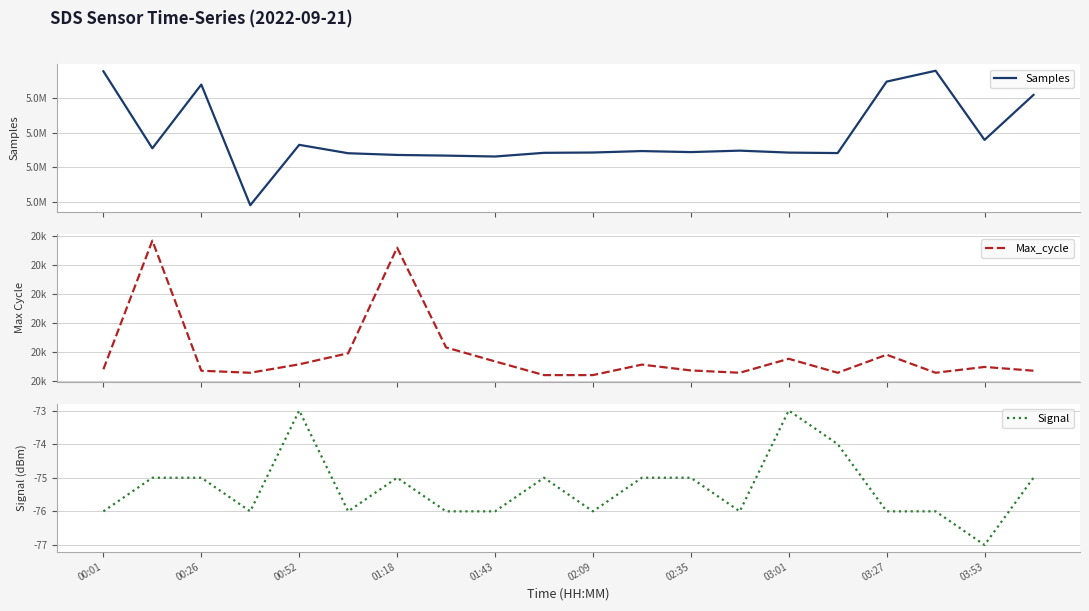

What is the total value across all series at 00:01?

5237747